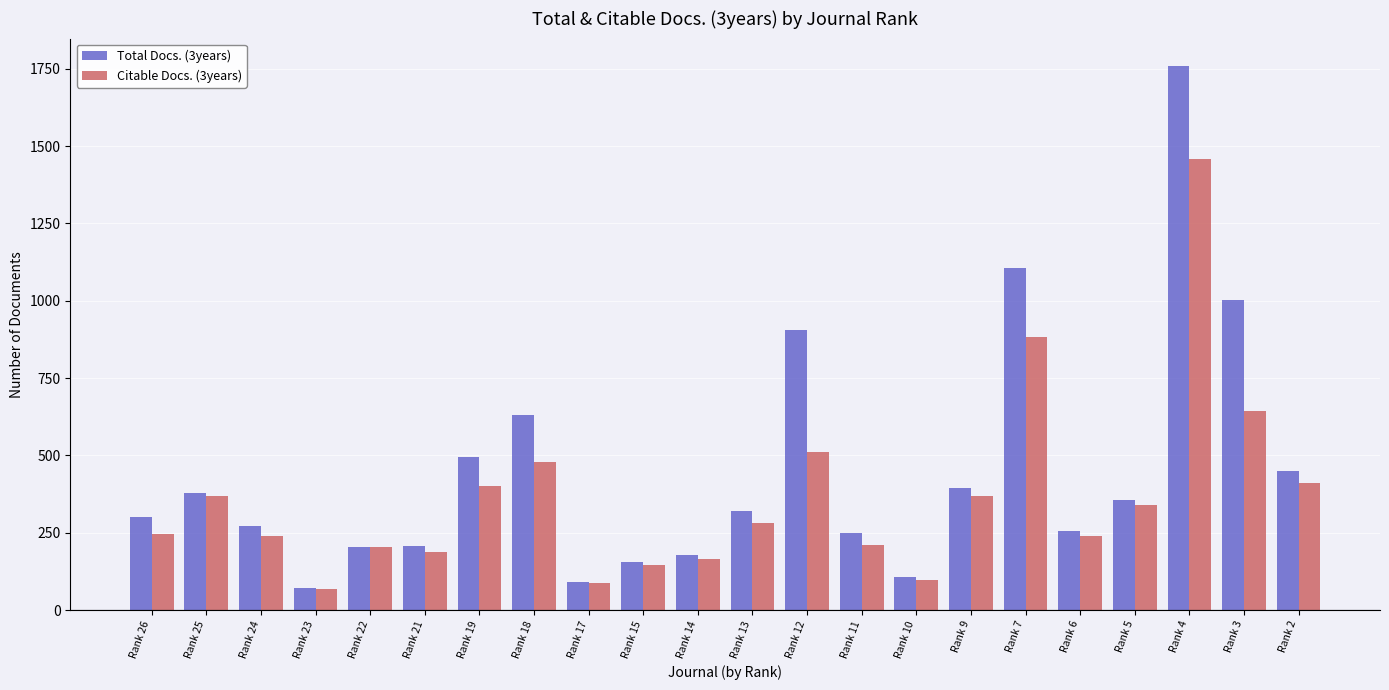

What is the maximum value for Total Docs. (3years)?

1760